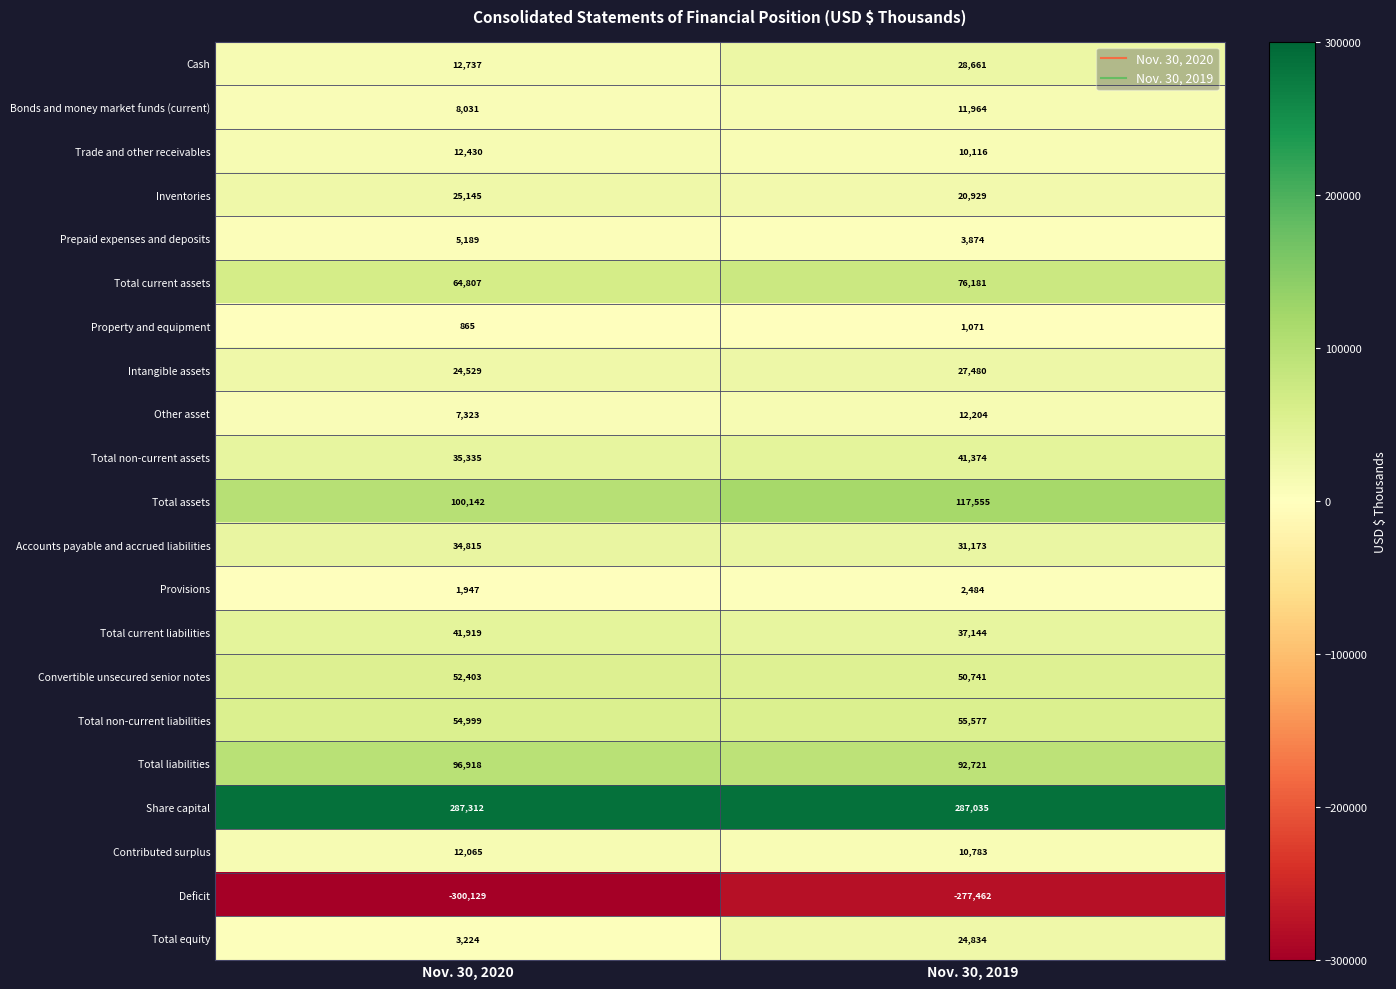

Is it true that Total assets equals 56555 at Nov. 30, 2020?

False